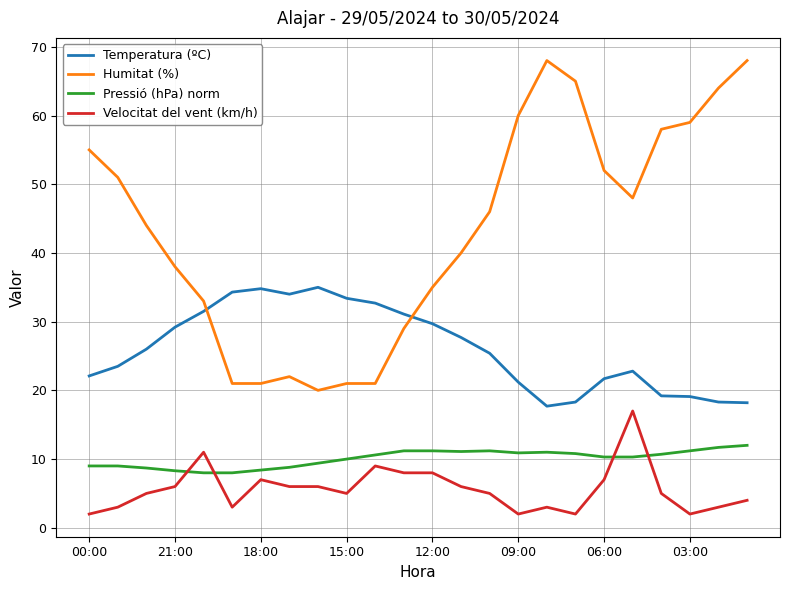

Which series has the largest range (max minus min)?

Humitat (%)